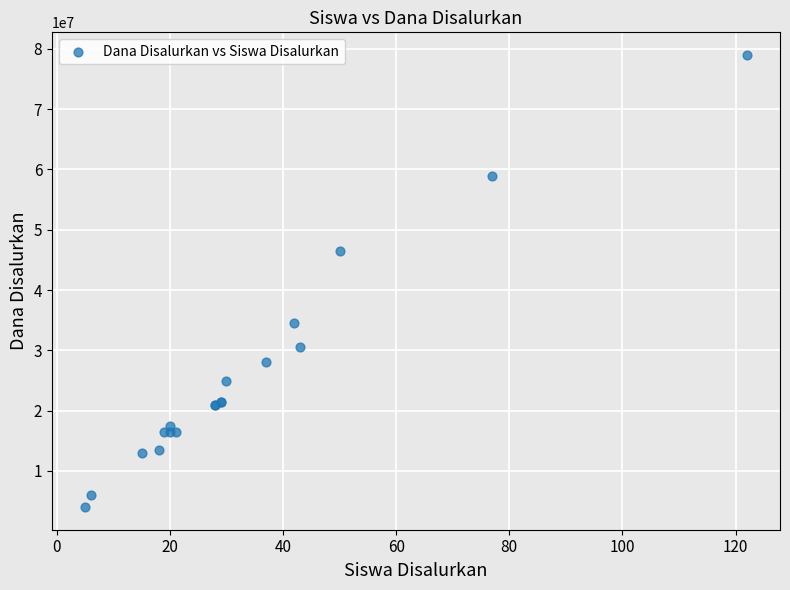

What Y value in the scatter plot is closest to 41500000?

46500000